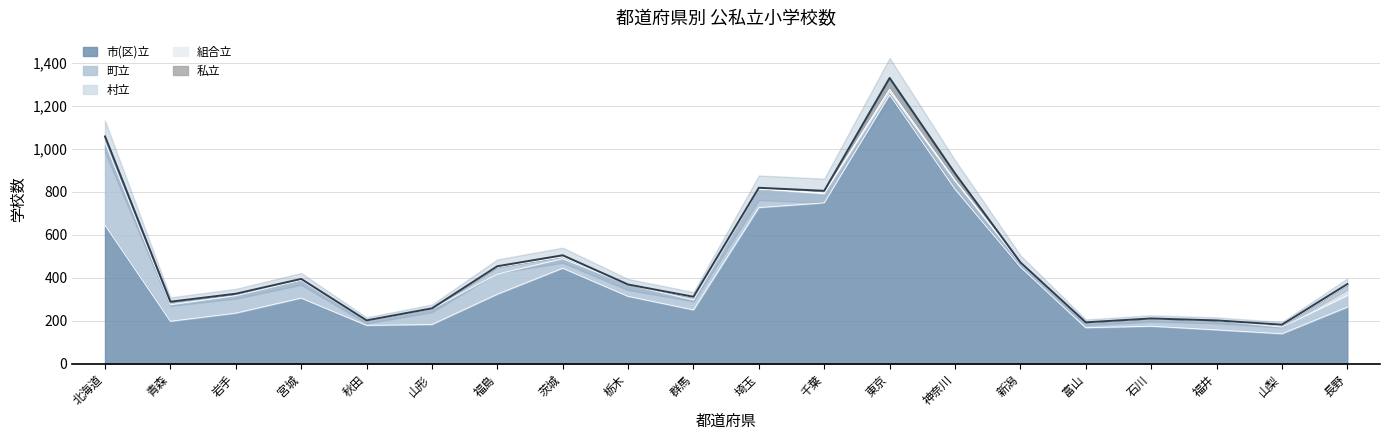

What is the difference between the 町立 values at 山梨 and 青森?

46